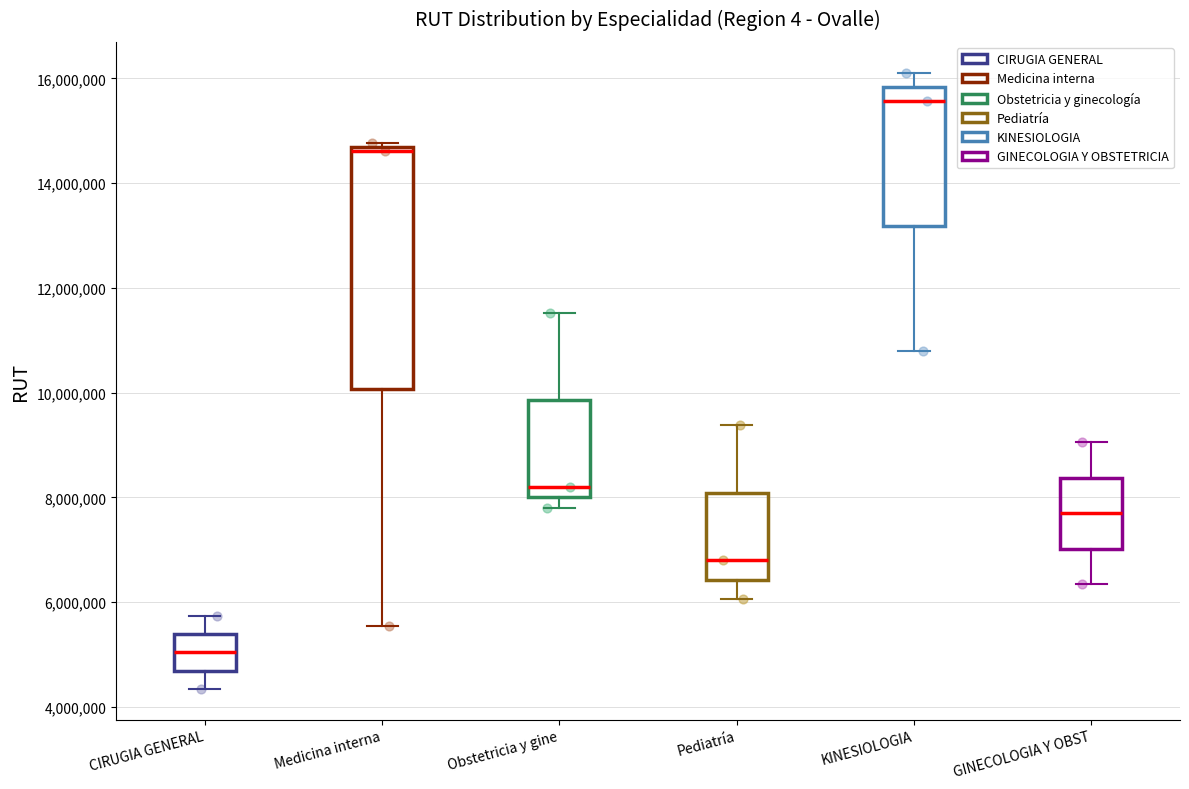

Comparing the boxes themselves (not the whiskers), which one is the tallest?

Medicina interna